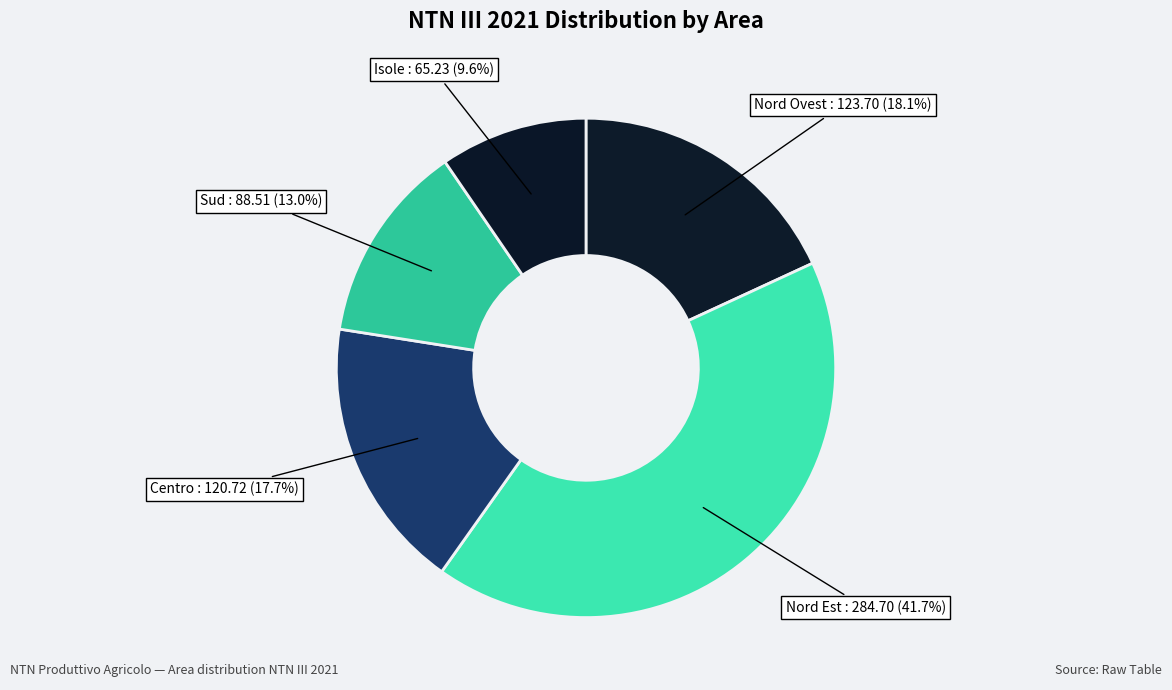

True or false: Centro accounts for 18% of the total.

True